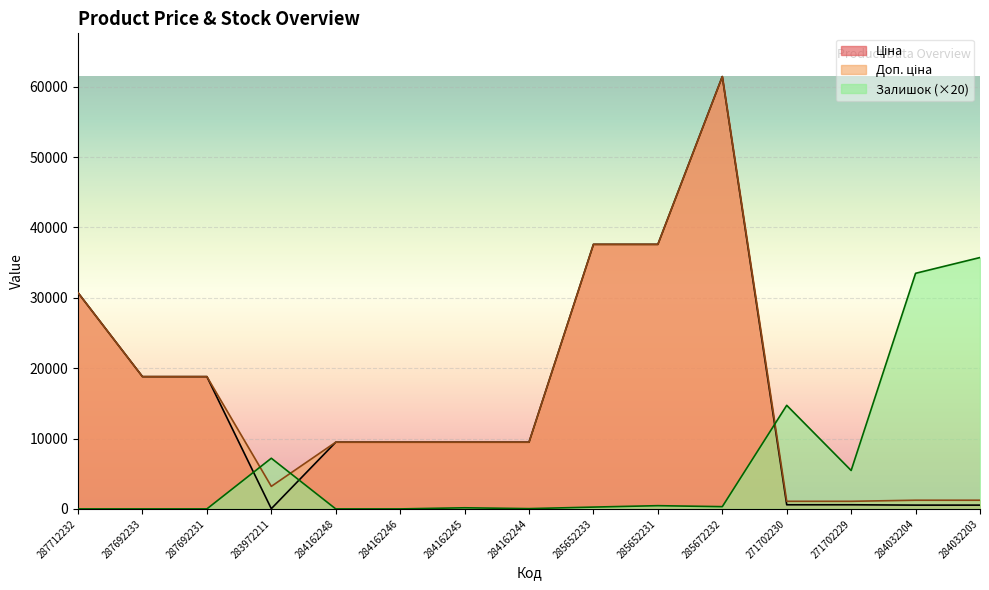

Which label corresponds to the smallest value in the chart?

287712232